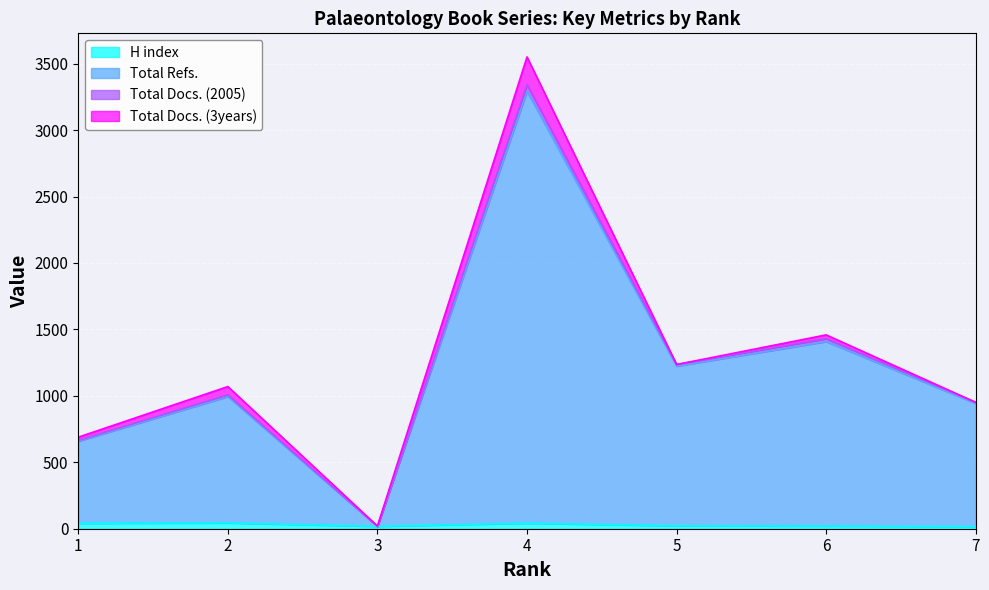

What is the maximum value for H index?

44